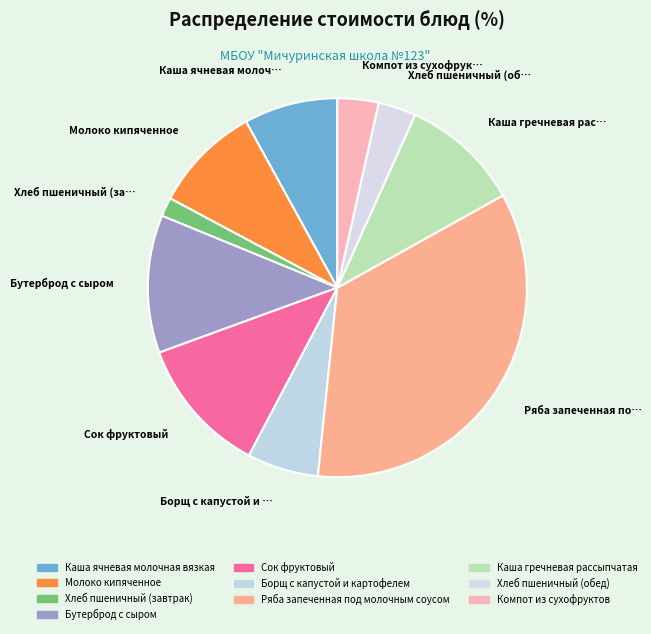

How many segments does this pie chart have?

10